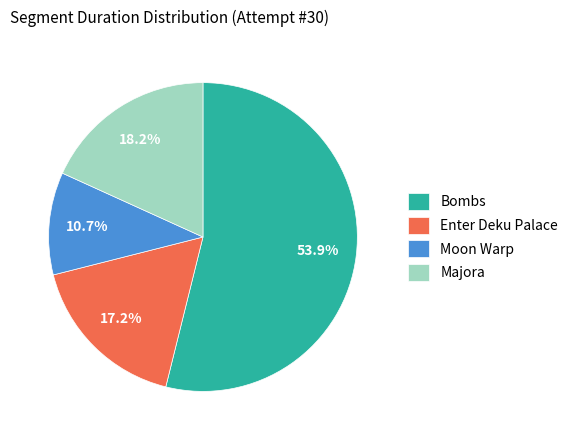

Which has a higher value, Bombs or Enter Deku Palace?

Bombs